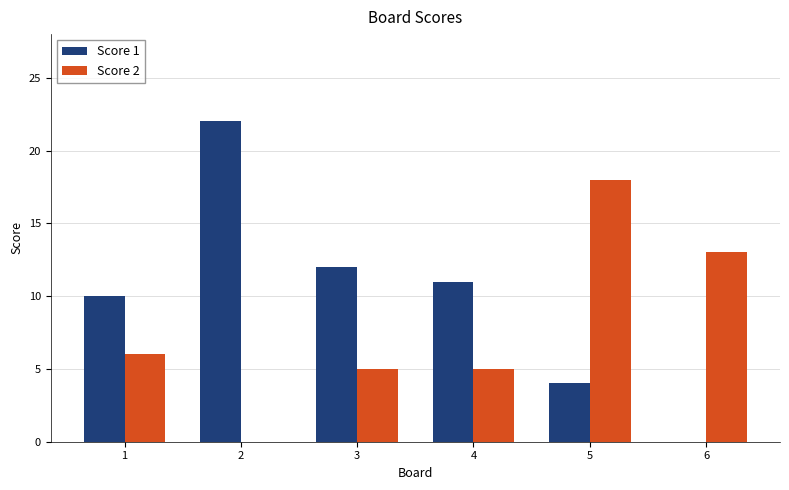

Which category has the highest value in the Score 2 series?

5